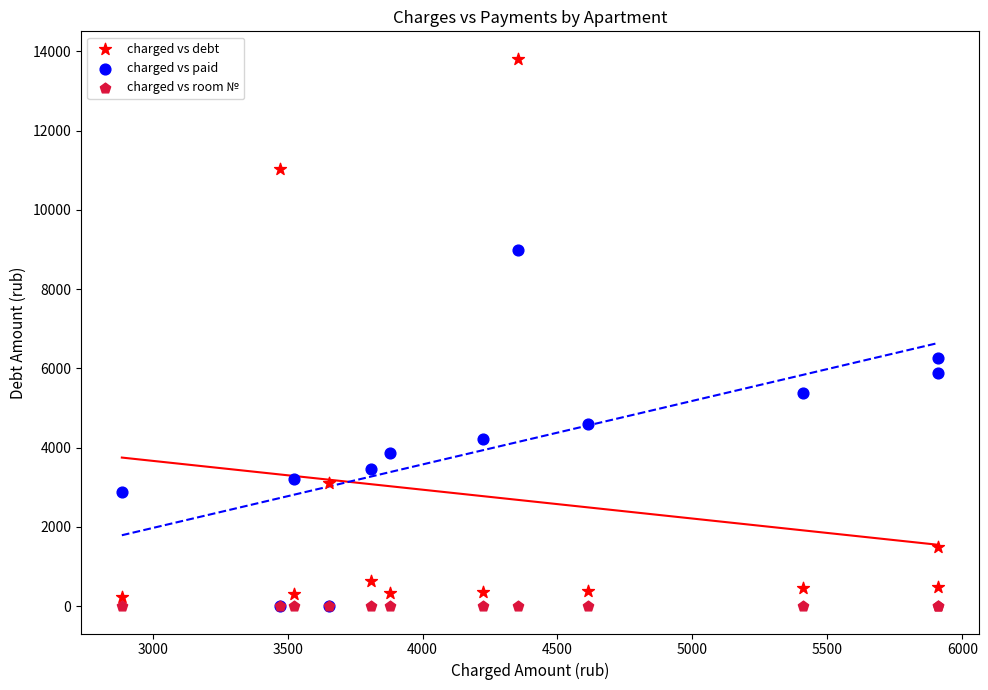

In the charged vs debt series, what Y value is closest to 7028?

3114.3